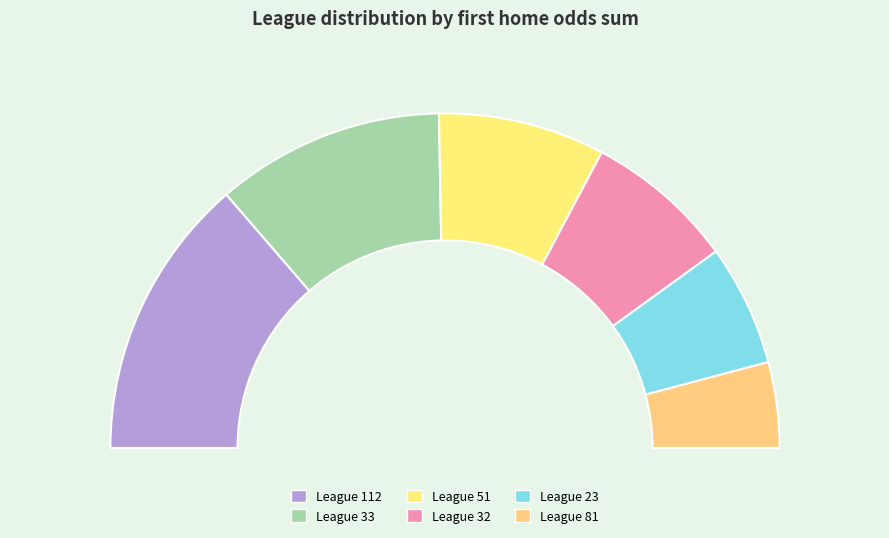

The 28 slice represents 16% of the pie. True or false?

True